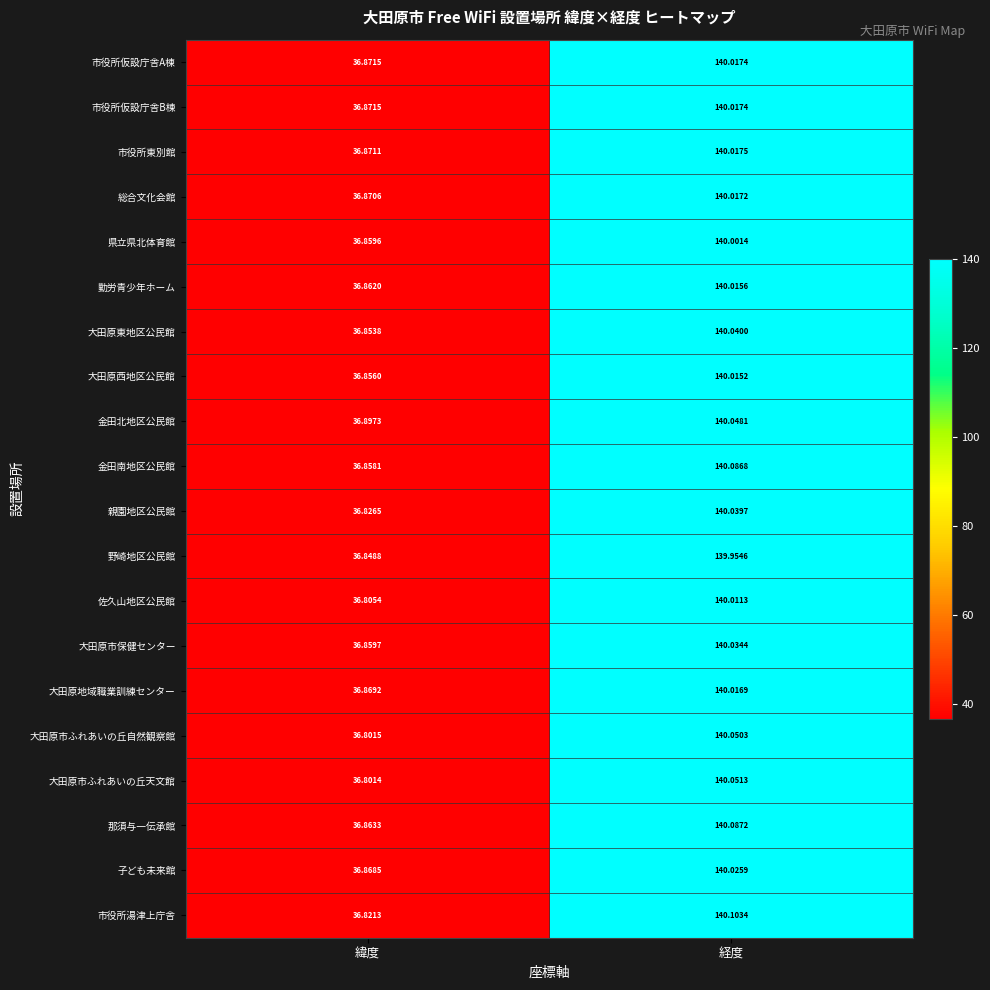

How many series are shown in this chart?

20